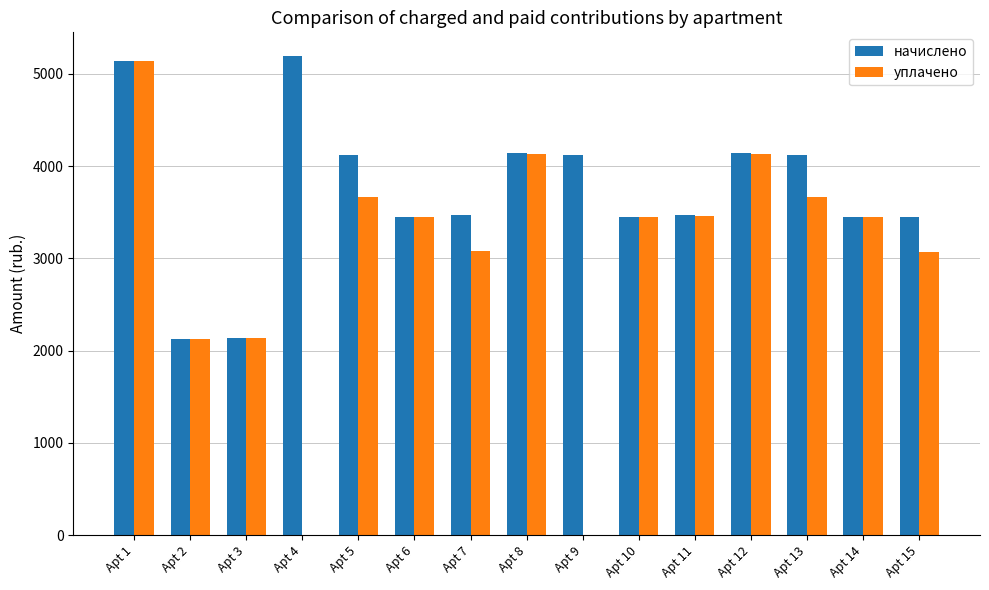

Is it true that уплачено equals 3450.7 at Apt 14?

True